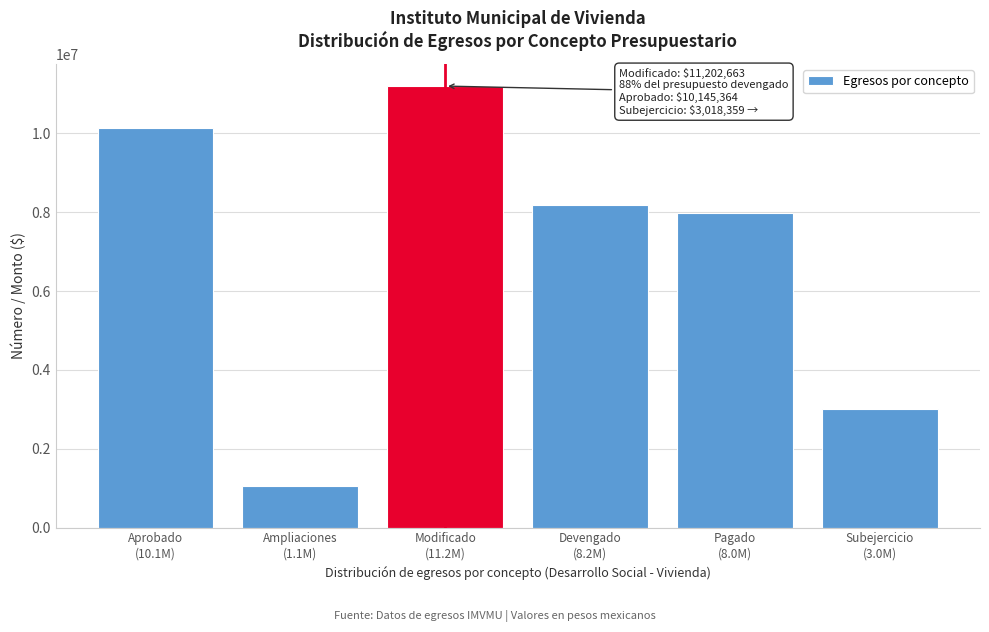

What is the smallest value displayed?

1057299.2